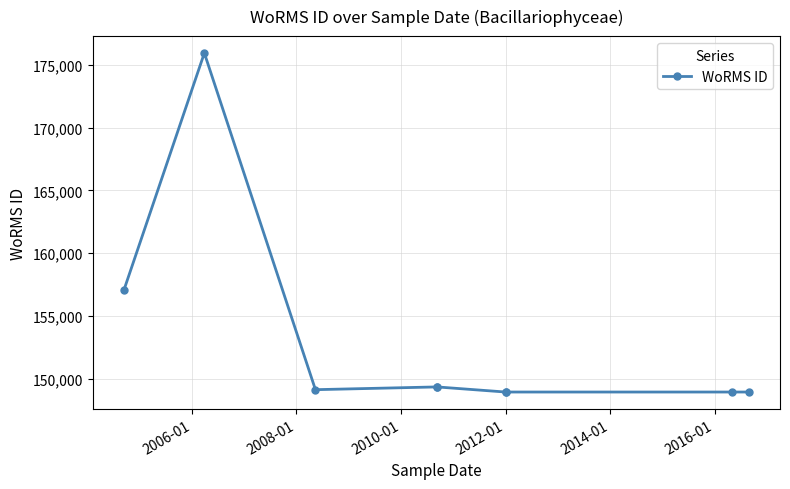

Is it true that the value at 2010-01 is 149358?

True